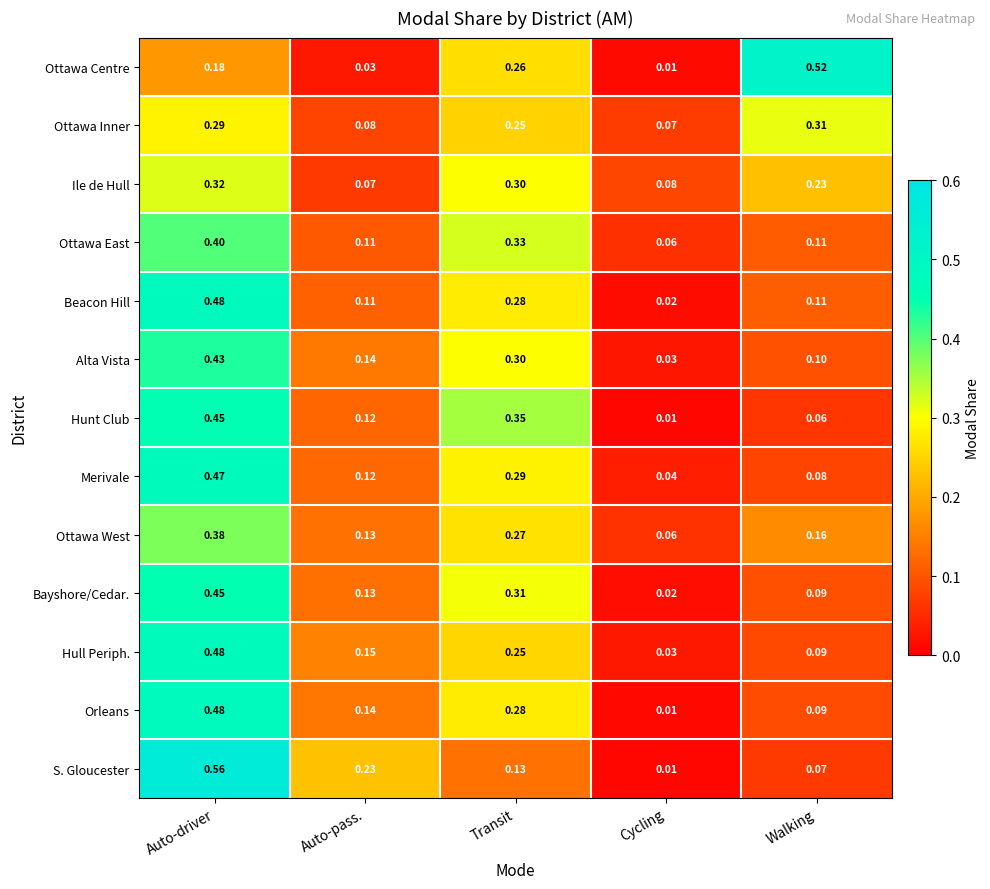

At which label is Ile de Hull closest to 0?

Auto-pass.